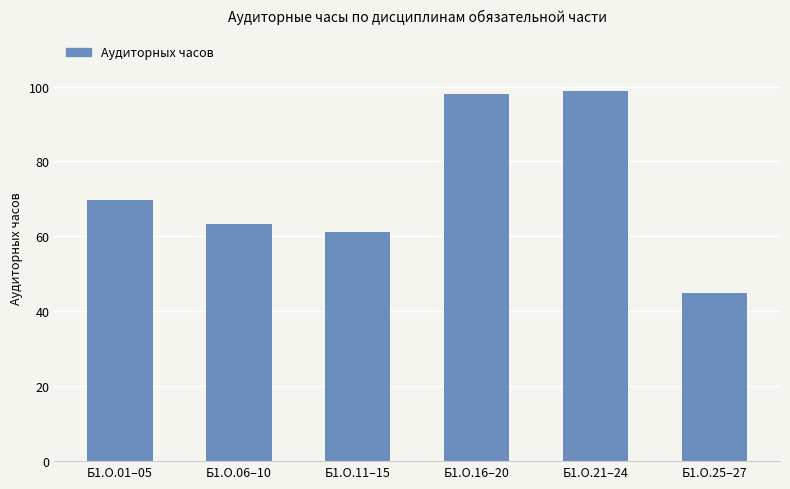

What is the label of the 5th bar from the right?

Б1.О.06–10